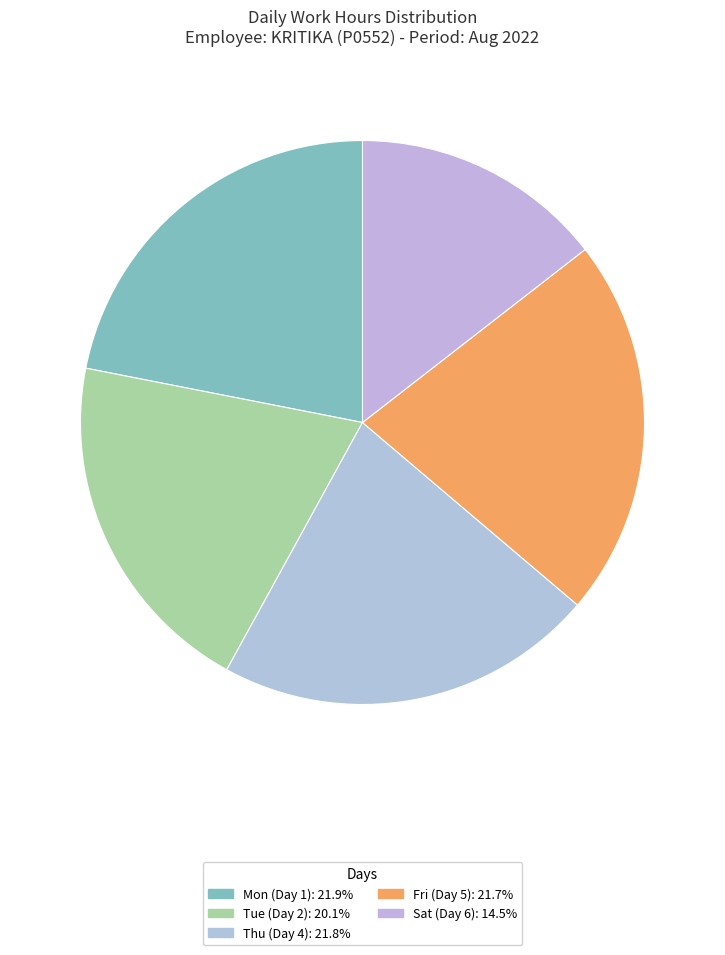

Which slice is the largest?

Mon (Day 1)